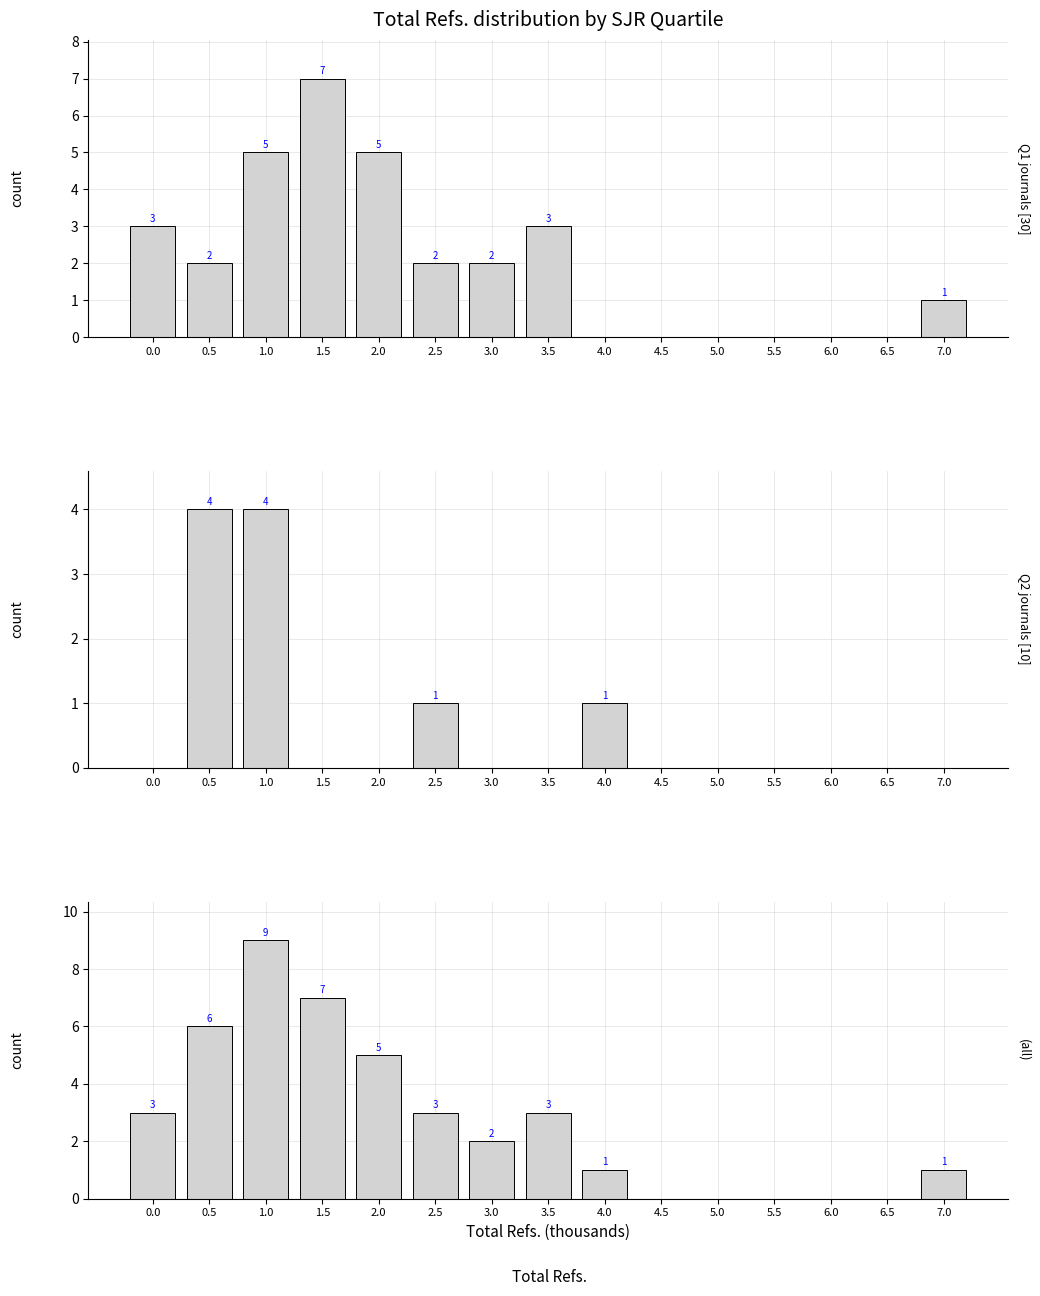

How many values in the All series exceed 2?

7